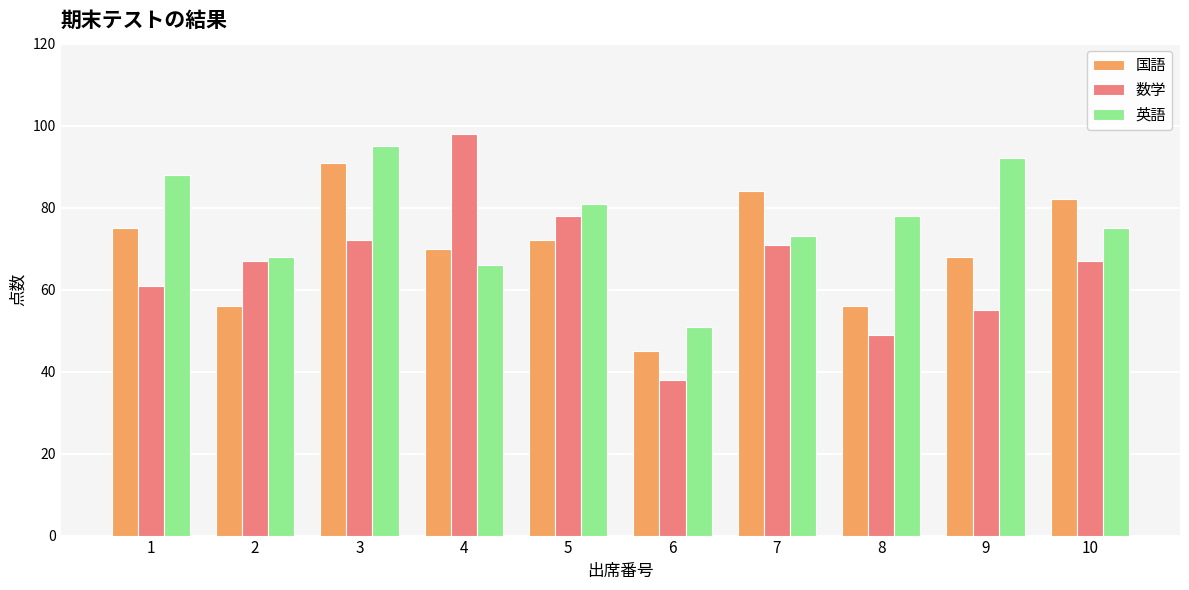

True or false: 英語 has a value of 139 at 3.

False